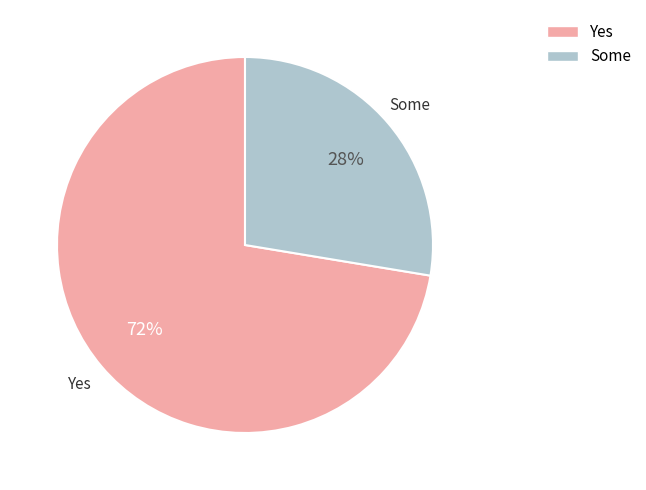

Count the number of slices in the pie.

2